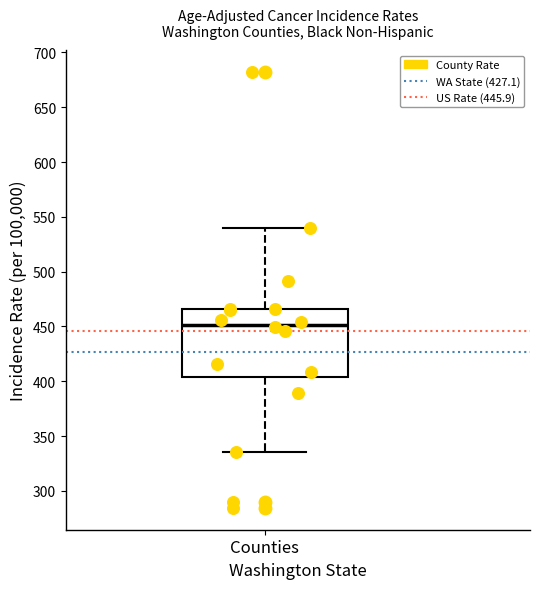

Transcribe this box plot: give where the median line is, the range the box spans, and where the two whiskers end, as read against the y-axis. The values are not printed on the chart, so give them approximately, as read against the axis.

median 450, box 405 to 465, whiskers 335 to 540